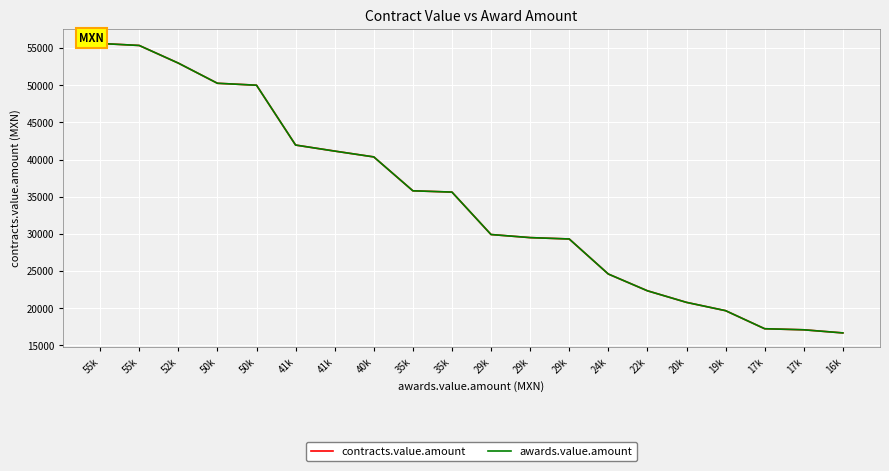

True or false: awards.value.amount has more than 2 points higher than both neighbors.

False